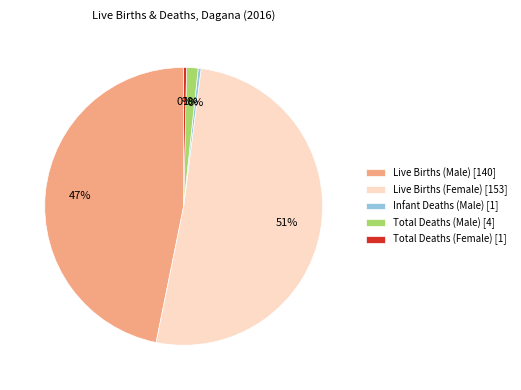

Does Live Births (Female) [153] account for over 50% of the chart?

Yes